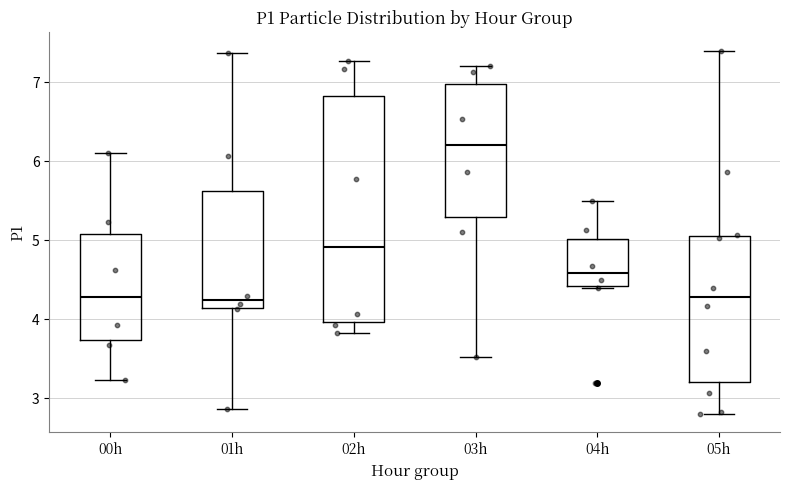

Reading left to right, transcribe this box plot: for each box, give where its median line is, the range the box spans, and where its two whiskers end, as read against the y-axis. The values are not printed on the chart, so give them approximately, as read against the axis.

00h: median 4.3, box 3.7 to 5.1, whiskers 3.2 to 6.1
01h: median 4.3, box 4.1 to 5.6, whiskers 2.9 to 7.4
02h: median 4.9, box 4.0 to 6.8, whiskers 3.8 to 7.3
03h: median 6.2, box 5.3 to 7.0, whiskers 3.5 to 7.2
04h: median 4.6, box 4.4 to 5.0, whiskers 4.4 to 5.5
05h: median 4.3, box 3.2 to 5.1, whiskers 2.8 to 7.4